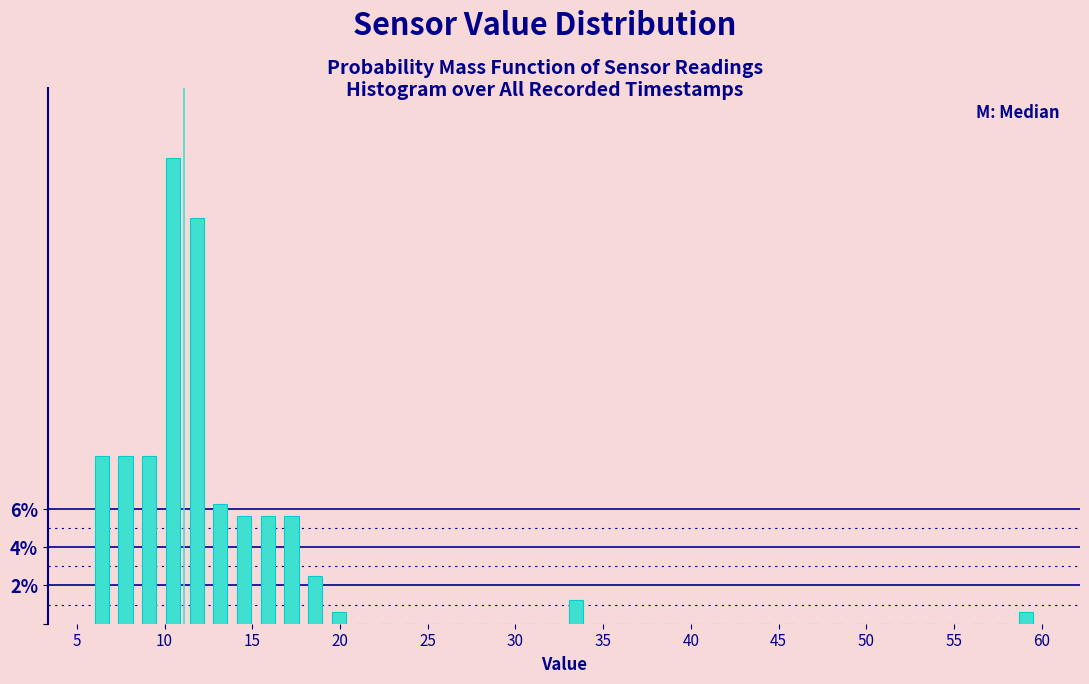

Around what value on the x-axis is the tallest bar? Give the approximate position of its centre, as read against the axis.

10.5